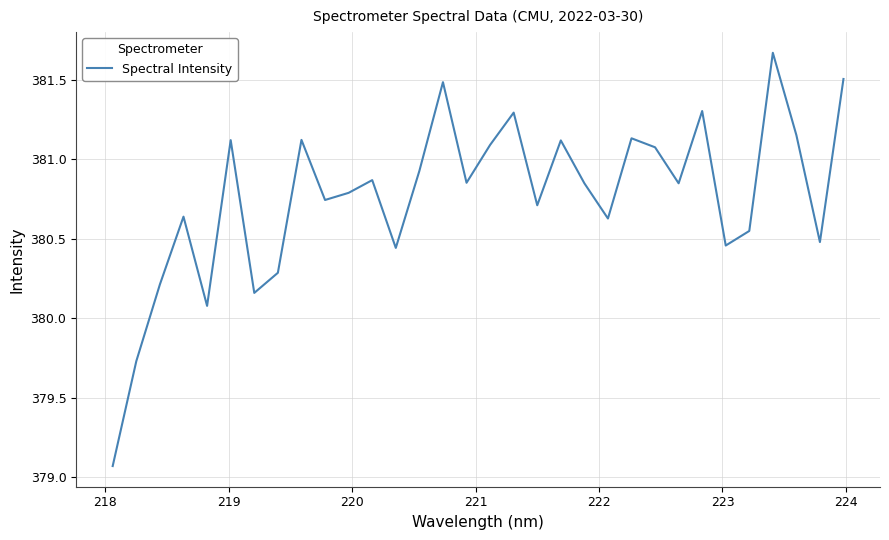

What is the maximum value shown in the chart?

381.7